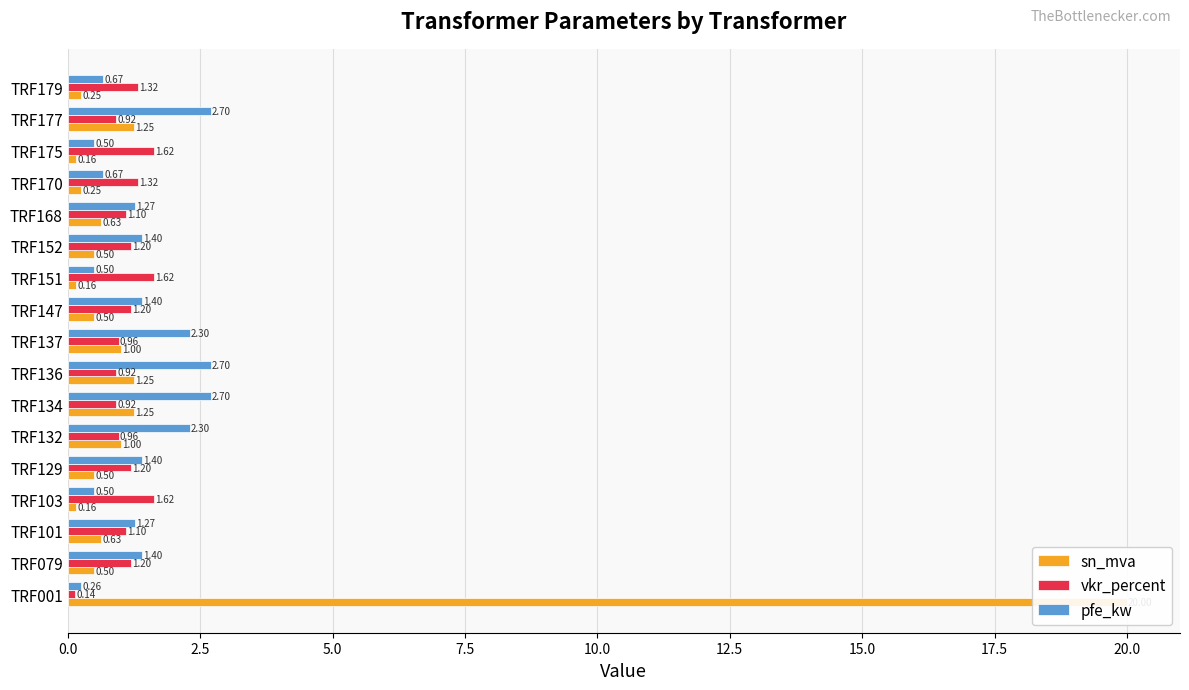

Rank the series by their maximum value, from highest to lowest.

sn_mva, pfe_kw, vkr_percent